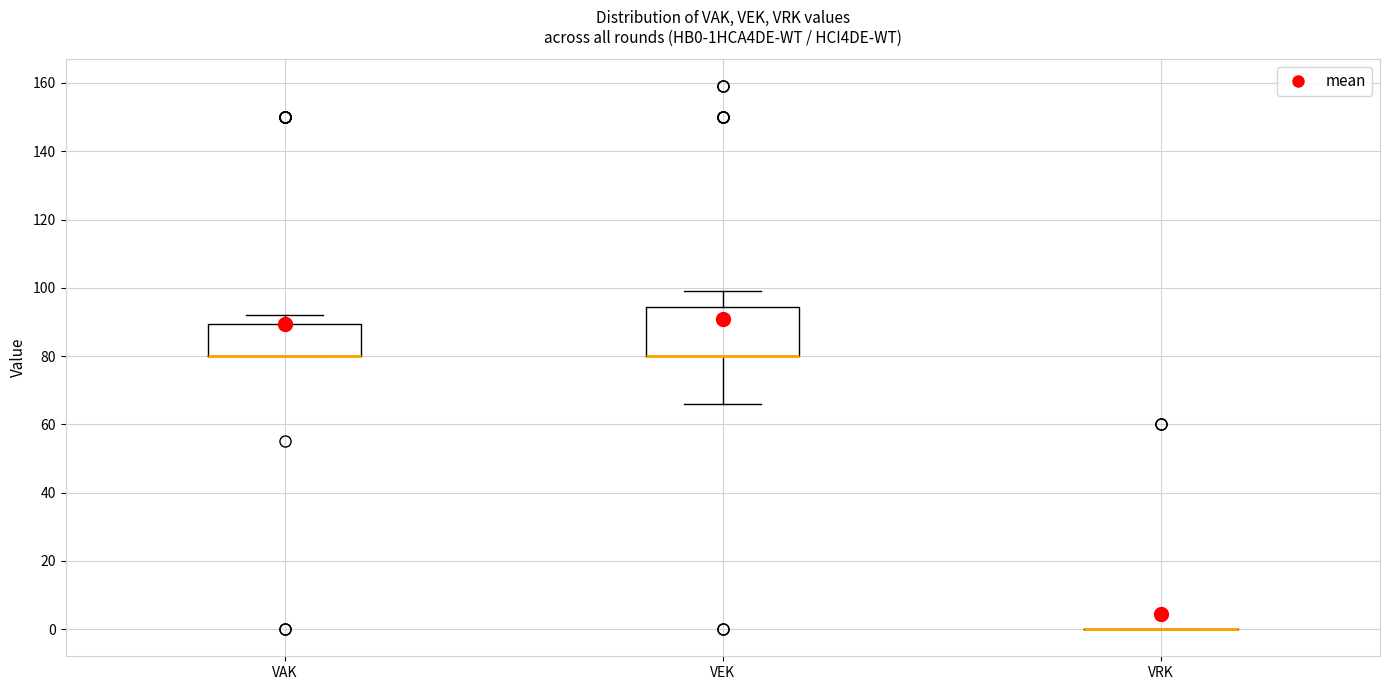

Reading left to right, transcribe this box plot: for each box, give where its median line is, the range the box spans, and where its two whiskers end, as read against the y-axis. The values are not printed on the chart, so give them approximately, as read against the axis.

VAK: median 80 (drawn on the box's lower edge), box 80 to 90, whiskers 80 to 92
VEK: median 80 (drawn on the box's lower edge), box 80 to 94, whiskers 66 to 100
VRK: box collapsed to a line at 0, whiskers 0 to 0